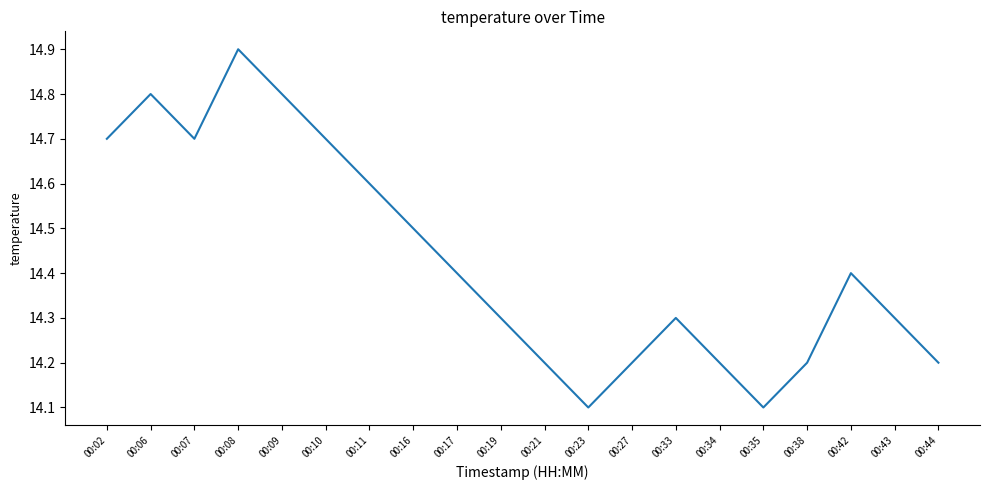

Reading left to right, transcribe all the data shown in this chart.

00:02=14.7	00:06=14.8	00:07=14.7	00:08=14.9	00:09=14.8	00:10=14.7	00:11=14.6	00:16=14.5	00:17=14.4	00:19=14.3	00:21=14.2	00:23=14.1	00:27=14.2	00:33=14.3	00:34=14.2	00:35=14.1	00:38=14.2	00:42=14.4	00:43=14.3	00:44=14.2